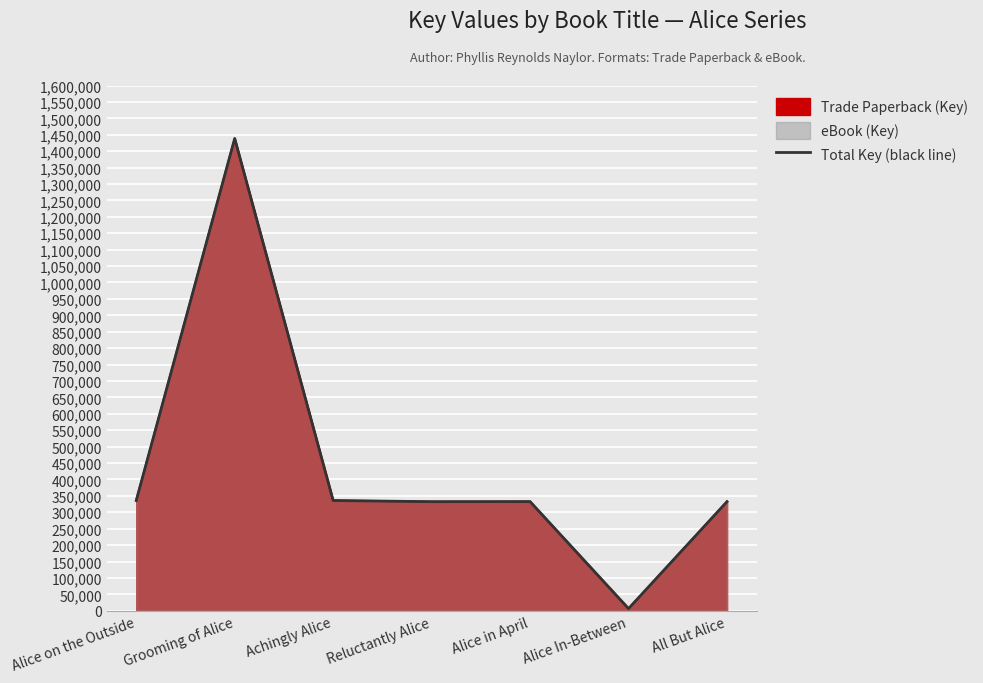

What is the label of the 7th point from the right?

Alice on the Outside